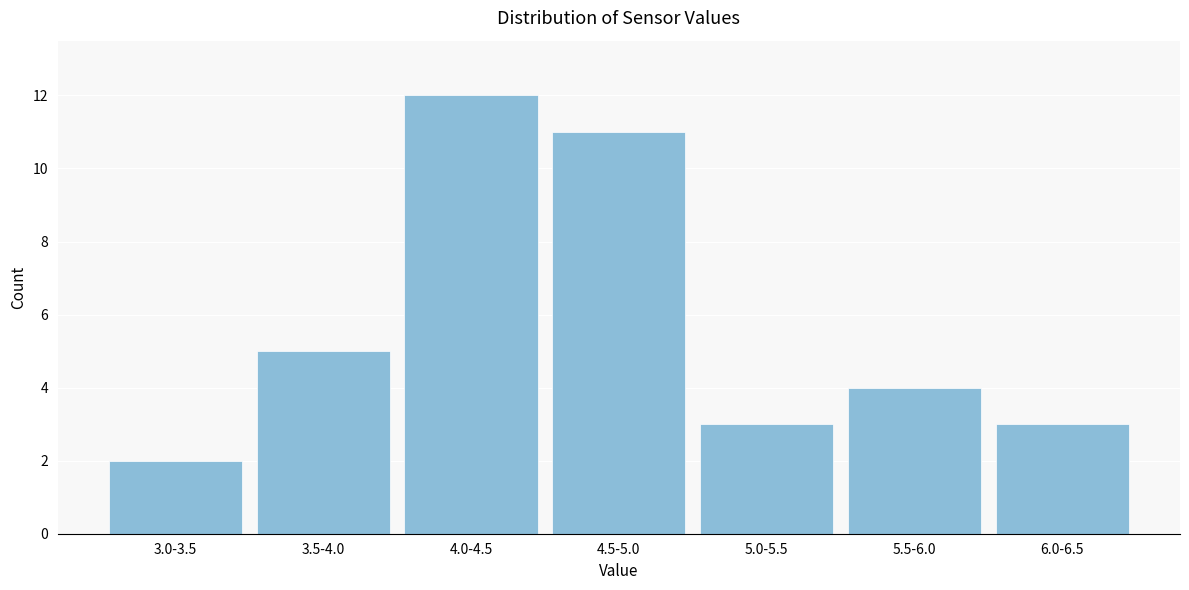

Reading right to left, list all the values displayed in this chart.

6.0-6.5=3	5.5-6.0=4	5.0-5.5=3	4.5-5.0=11	4.0-4.5=12	3.5-4.0=5	3.0-3.5=2